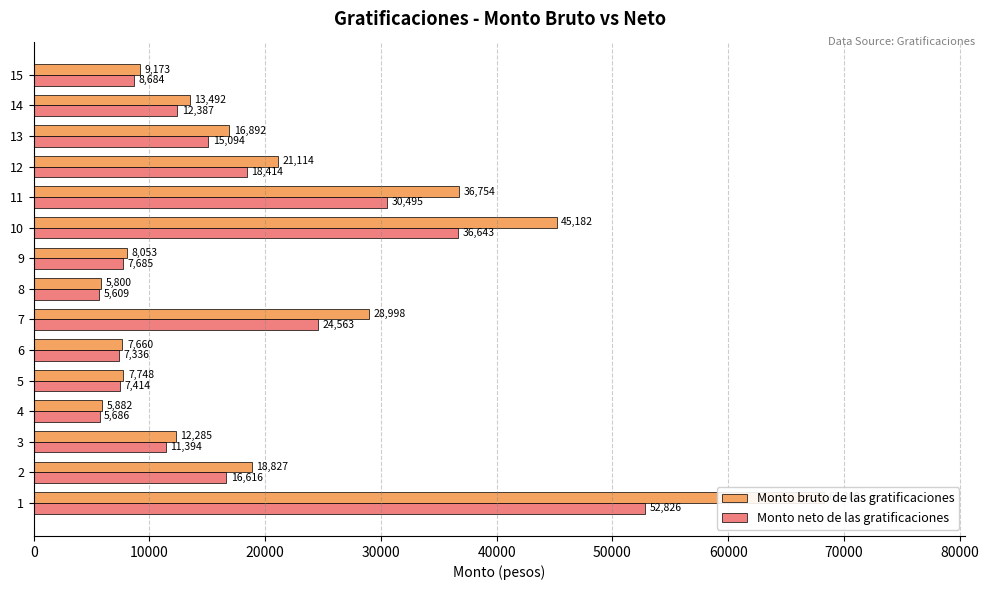

How many categories are shown in the chart?

15